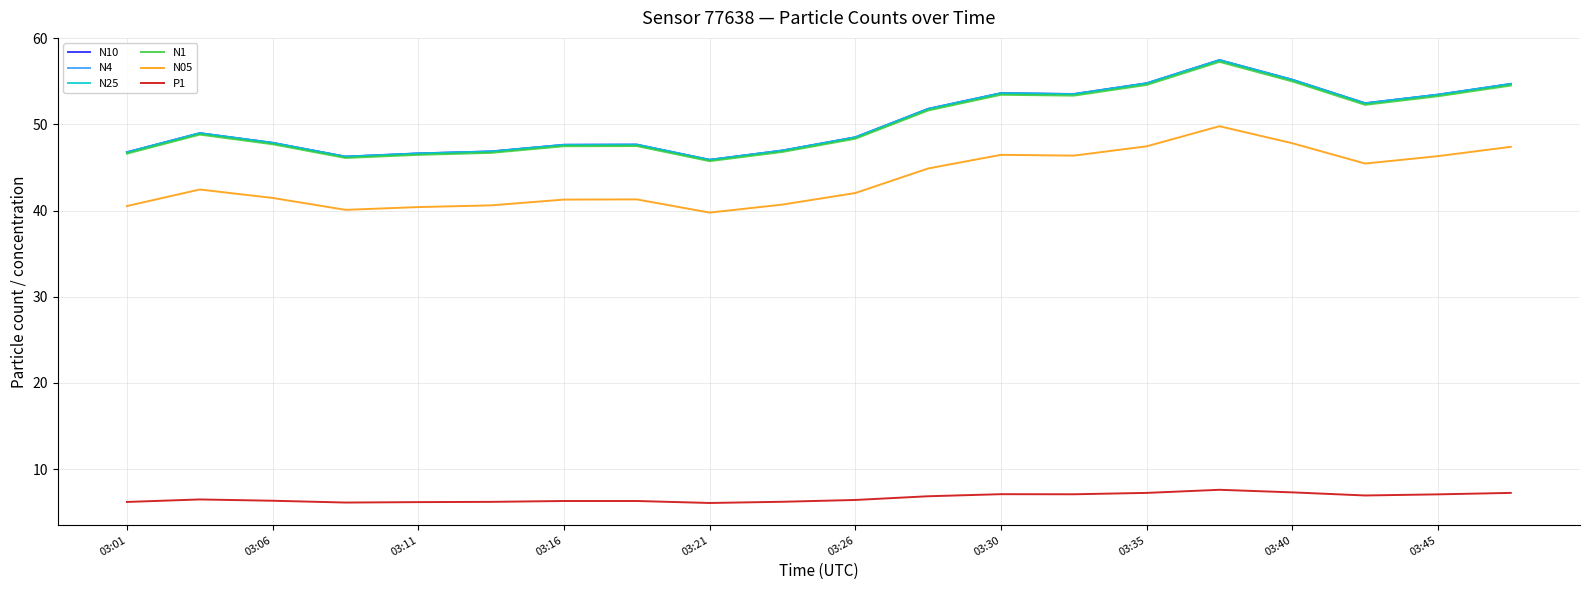

What is the minimum value for N1?

45.7